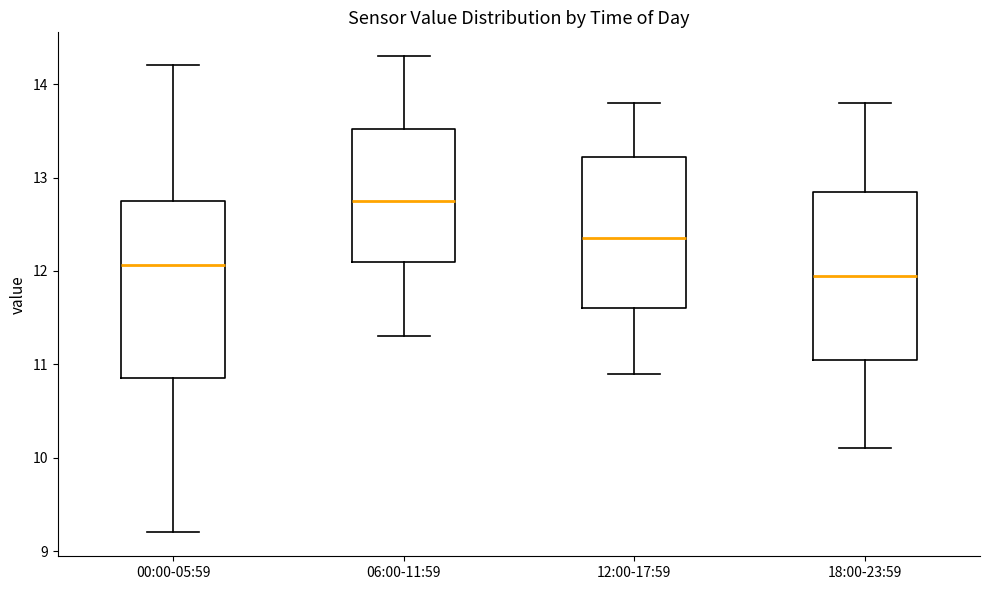

Which box's median line is the highest?

06:00-11:59